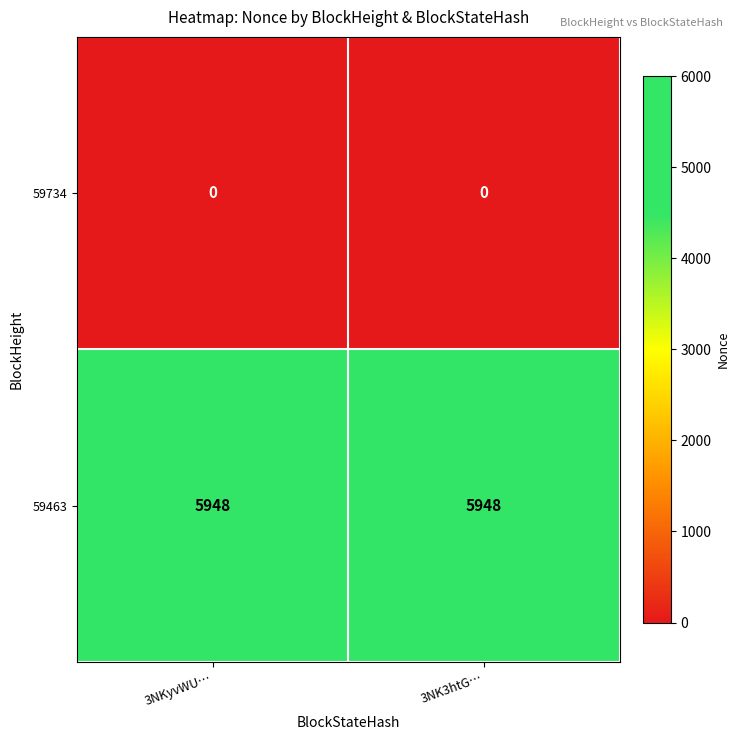

Reading right to left, list all the values displayed in this chart.

59734: 0	0
59463: 5948	5948